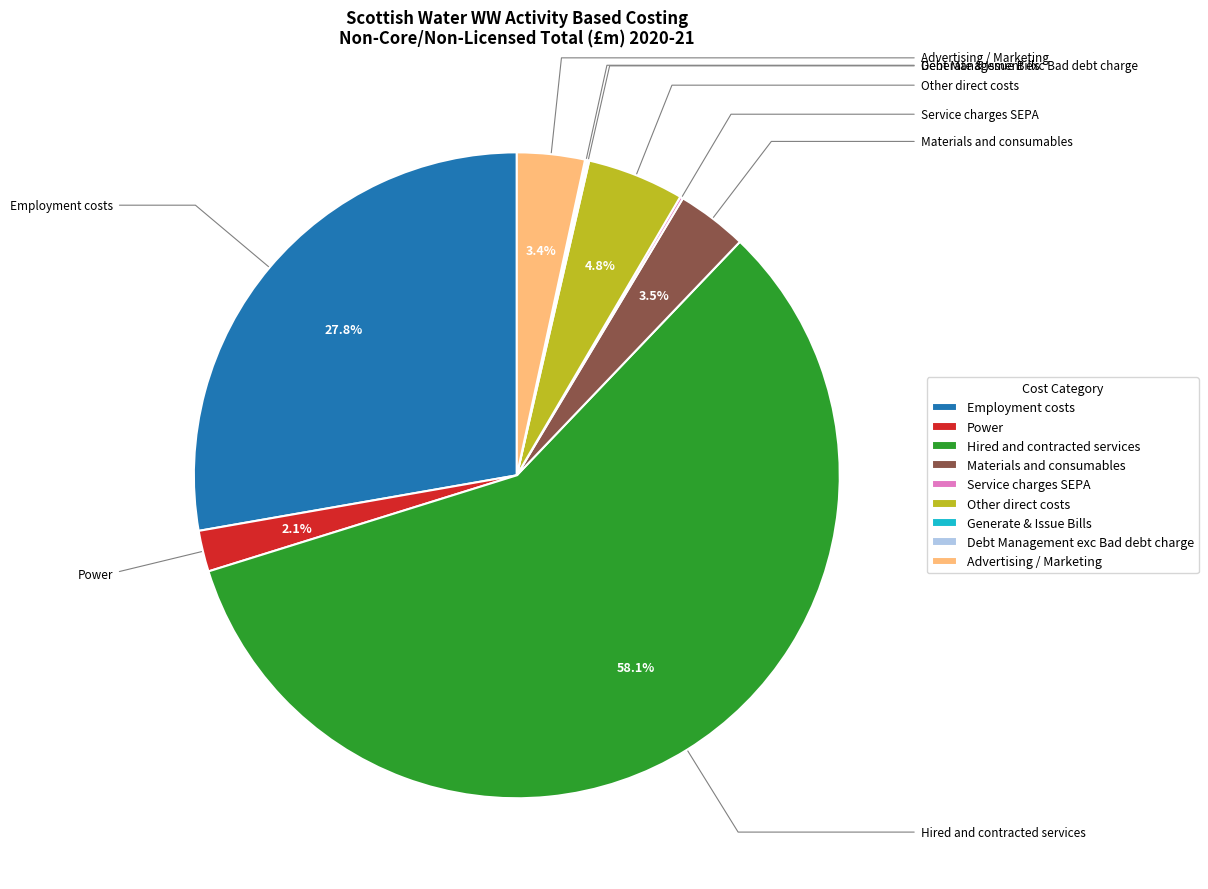

True or false: Power accounts for 2% of the total.

True